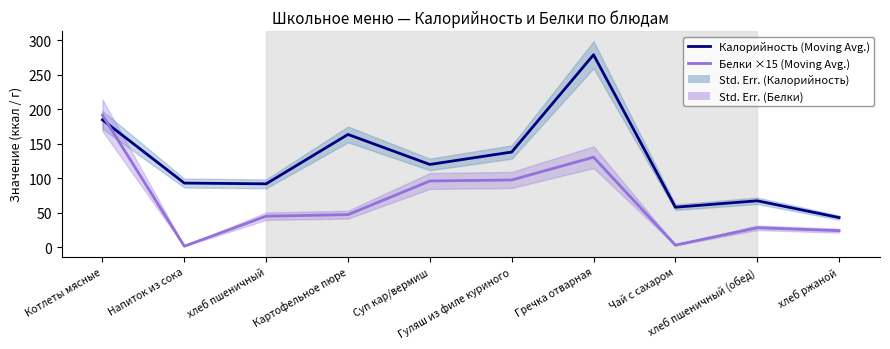

Is it true that Калорийность (Moving Avg.) equals 190.2 at Гуляш из филе куриного?

False